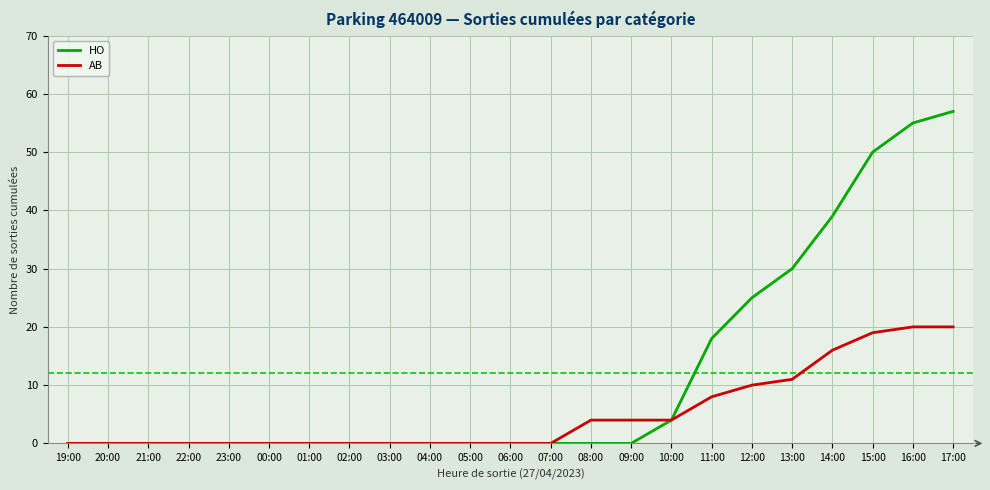

At which category is the sum across all series the highest?

17:00